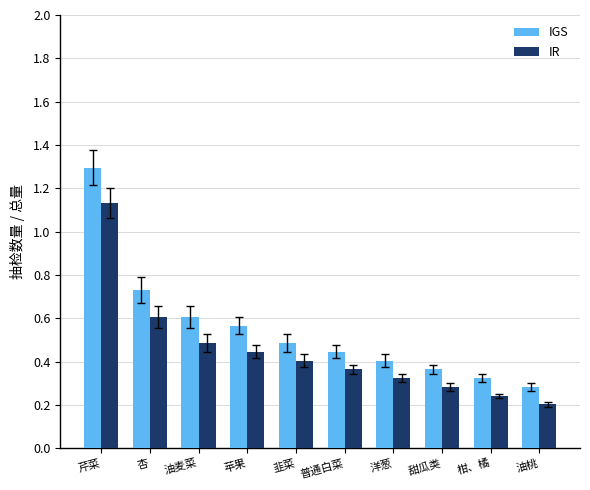

What are all the series names shown in the legend?

IGS, IR